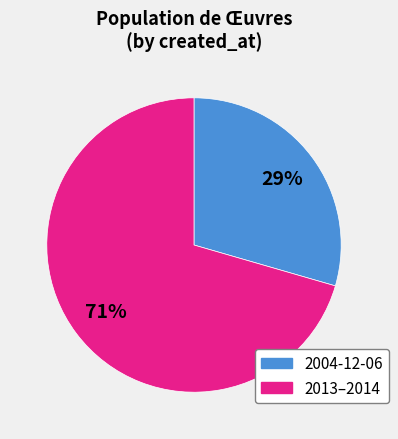

Is there a majority slice in this chart?

Yes